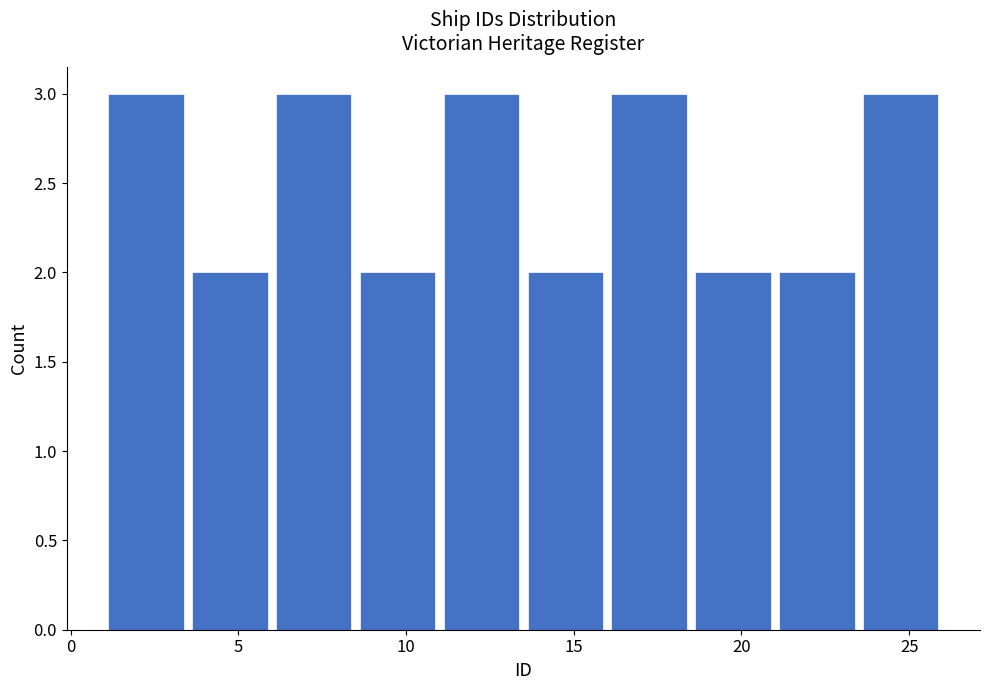

Reading left to right, transcribe this chart: for each bar, give the range it covers on the x-axis and its height. The values are not printed on the chart, so give them approximately, as read against the axis.

1.0 to 3.5: 3
3.5 to 6.0: 2
6.0 to 8.5: 3
8.5 to 11.0: 2
11.0 to 13.5: 3
13.5 to 16.0: 2
16.0 to 18.5: 3
18.5 to 21.0: 2
21.0 to 23.5: 2
23.5 to 26.0: 3